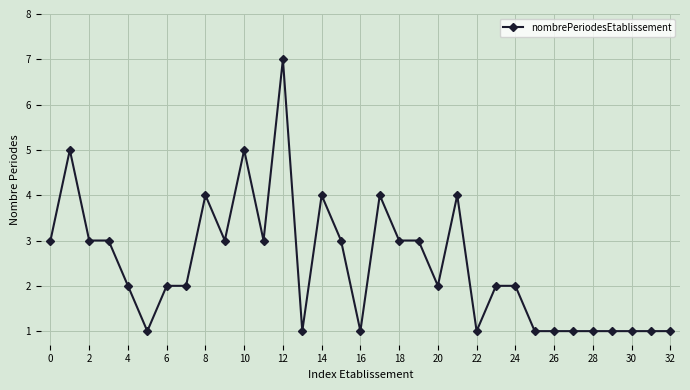

What is the greatest value displayed?

7